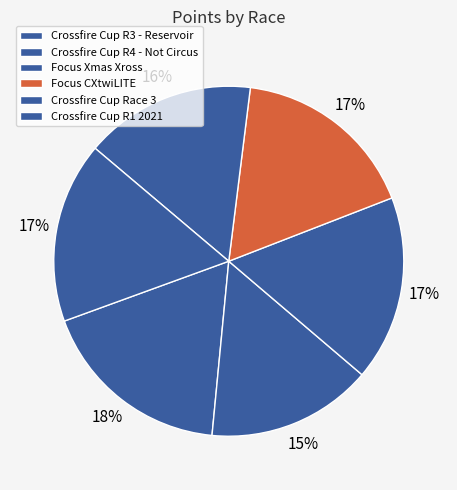

Count the number of slices in the pie.

6